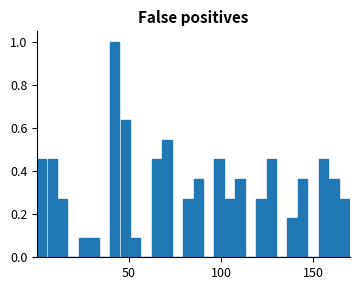

Around what value on the x-axis is the tallest bar? Give the approximate position of its centre, as read against the axis.

40